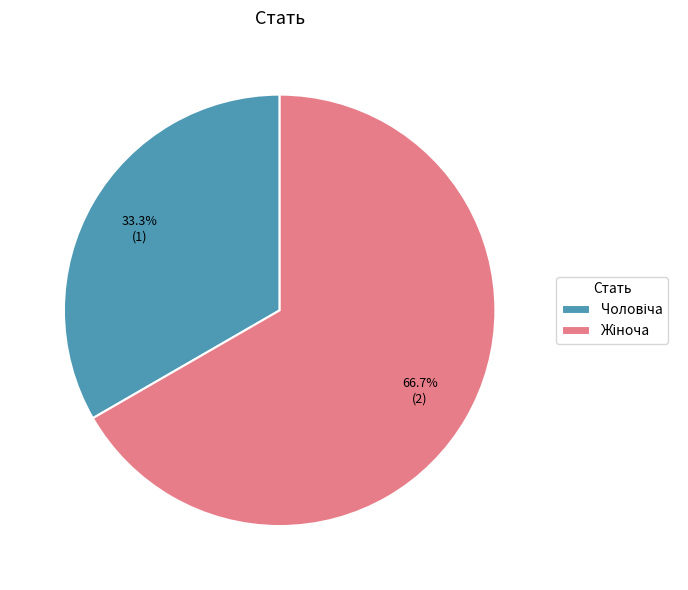

Does any single category account for the majority?

Yes